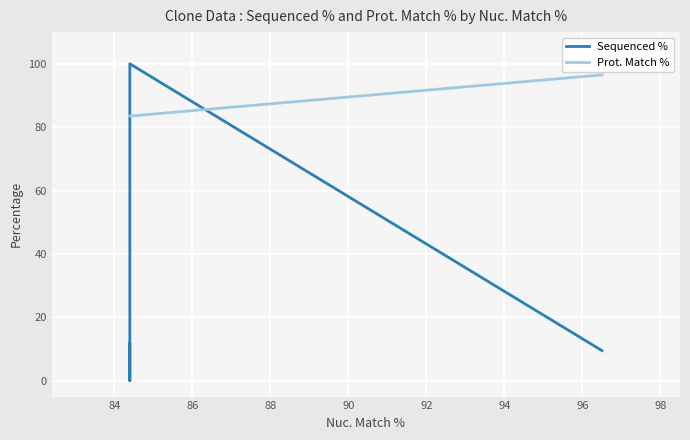

At which category is the sum across all series the highest?

84